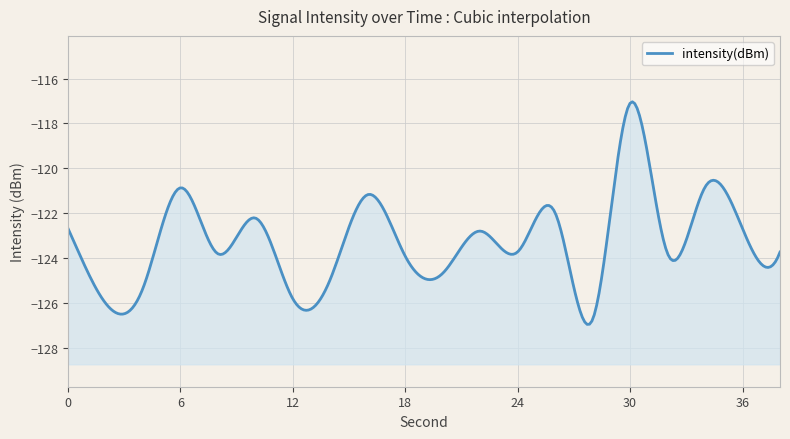

List the labels in order of value, largest first.

30, 34, 6, 16, 26, 10, 0, 36, 22, 24, 38, 32, 8, 18, 20, 14, 4, 12, 2, 28